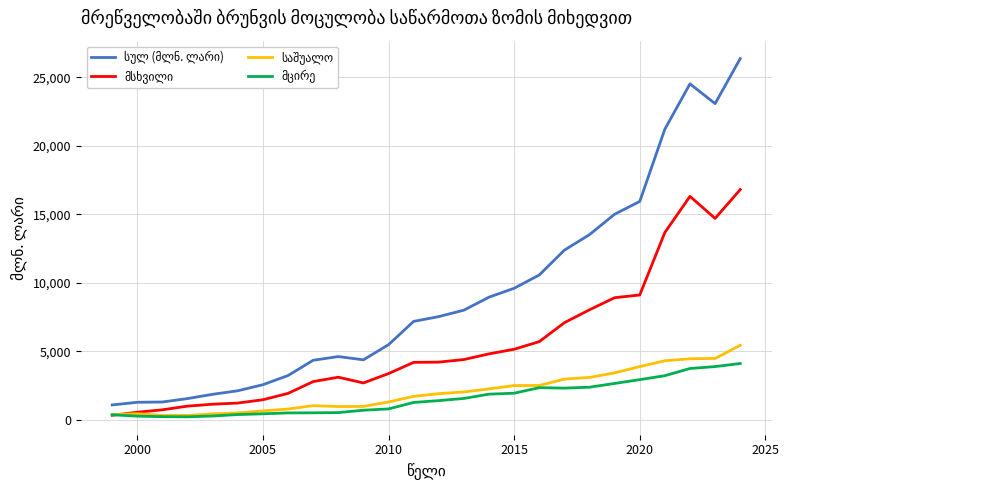

Which series has the widest spread of values?

სულ (მლნ. ლარი)